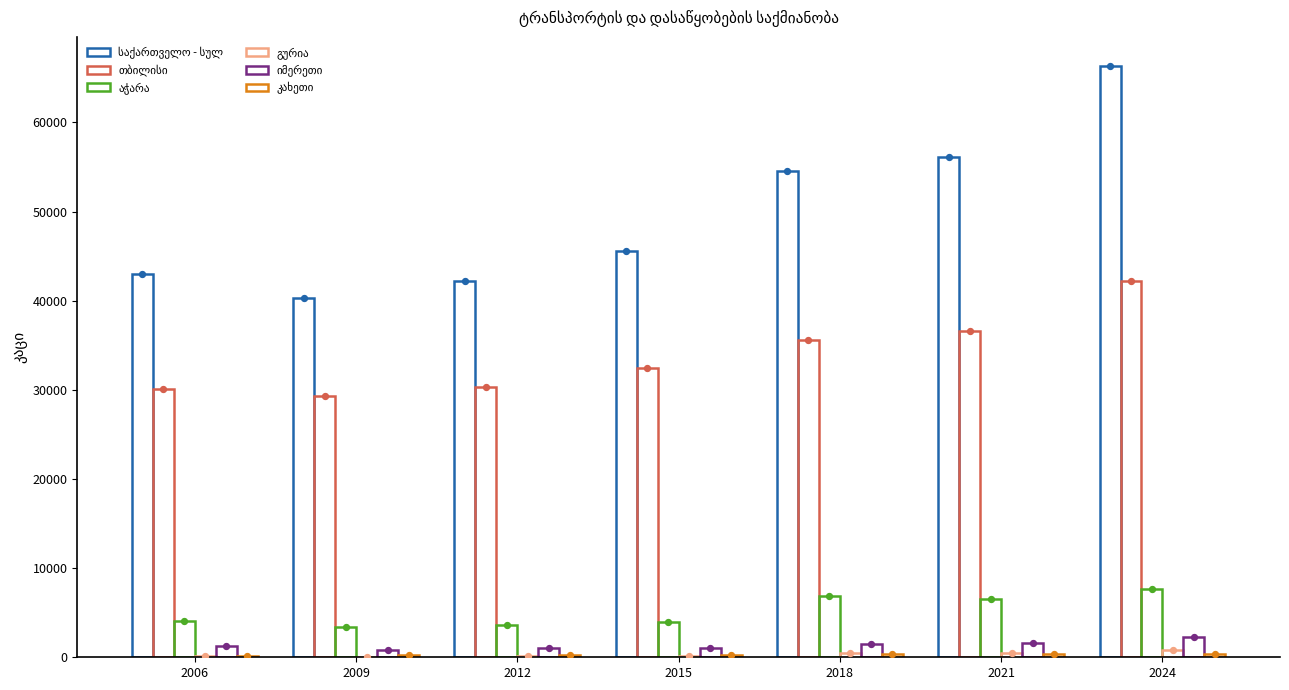

Which series reaches the maximum Y coordinate?

საქართველო - სულ